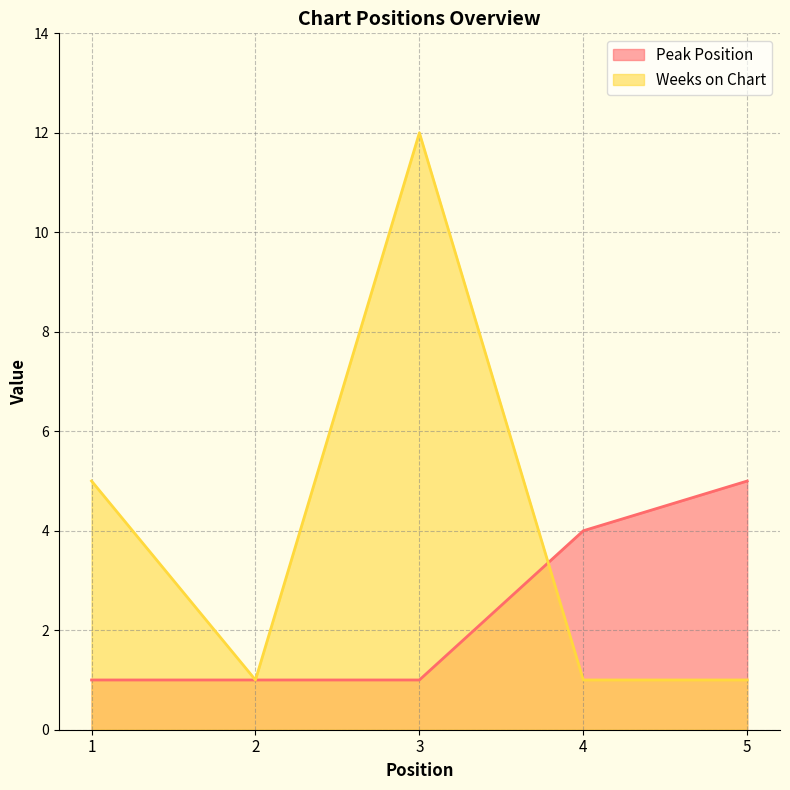

How many interior local peaks does the Weeks on Chart series have?

1